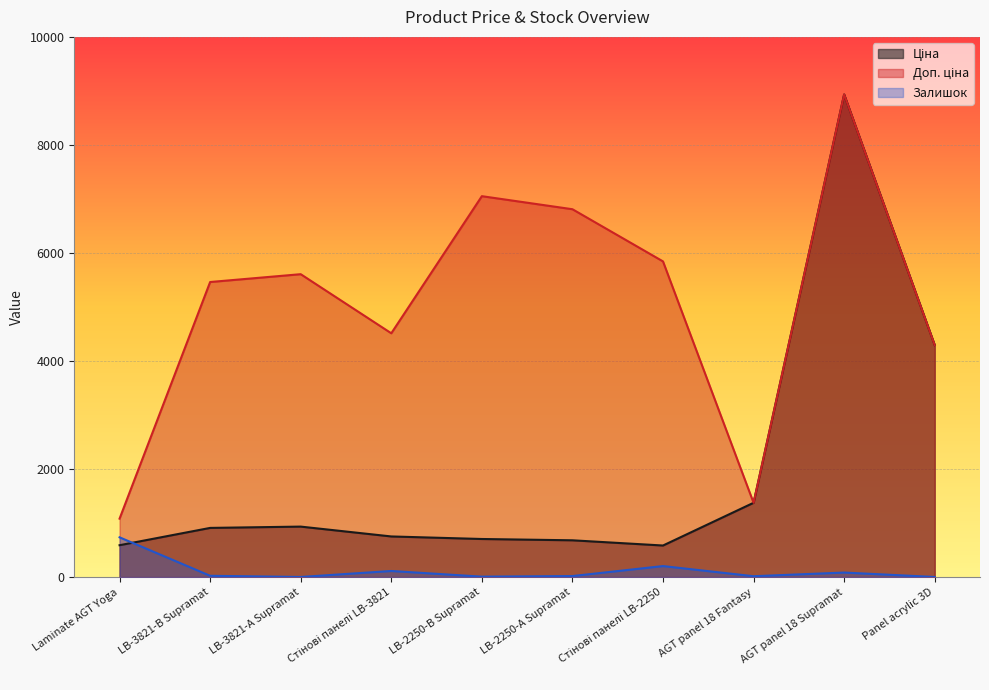

The Ціна series shows 867.3 at Laminate AGT Yoga. True or false?

False